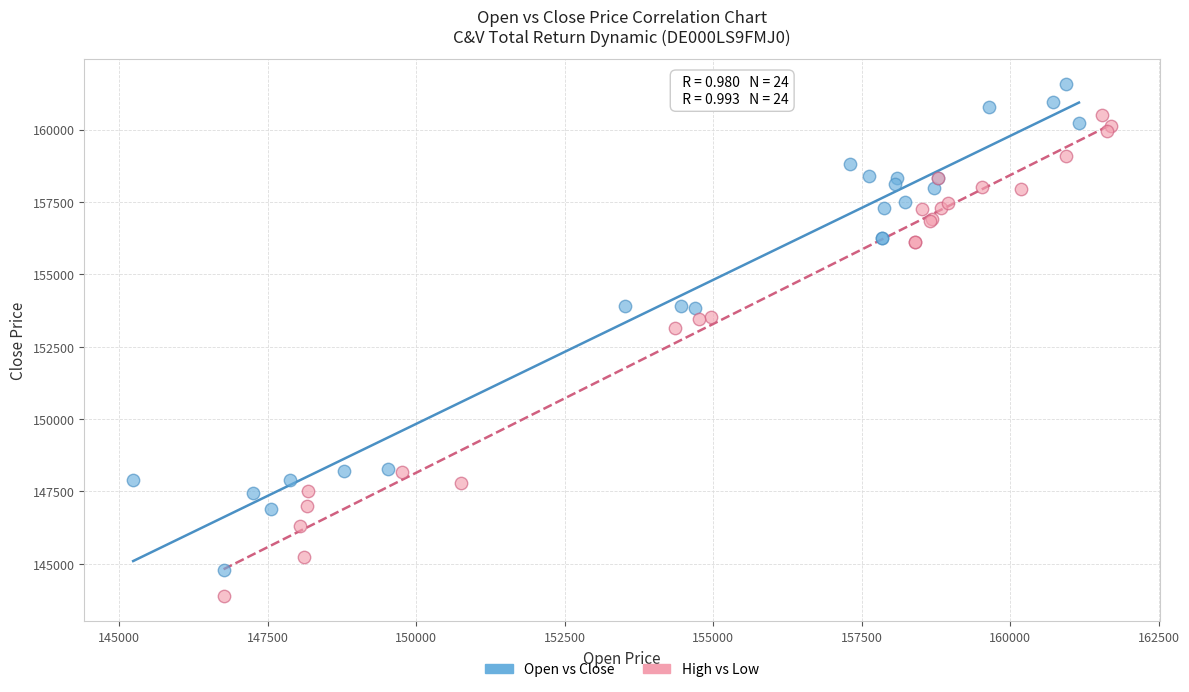

Which series reaches the maximum Y coordinate?

Open vs Close